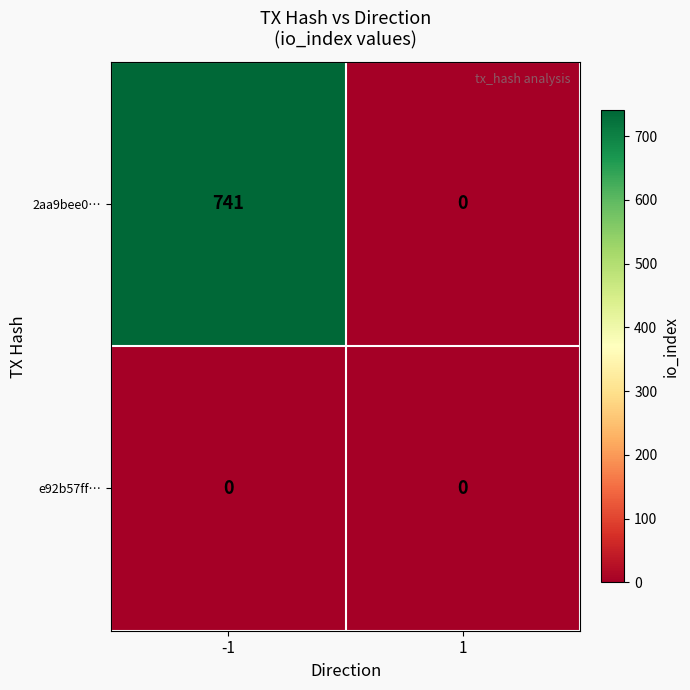

List the series in order of their peak value, lowest first.

e92b57ff…, 2aa9bee0…